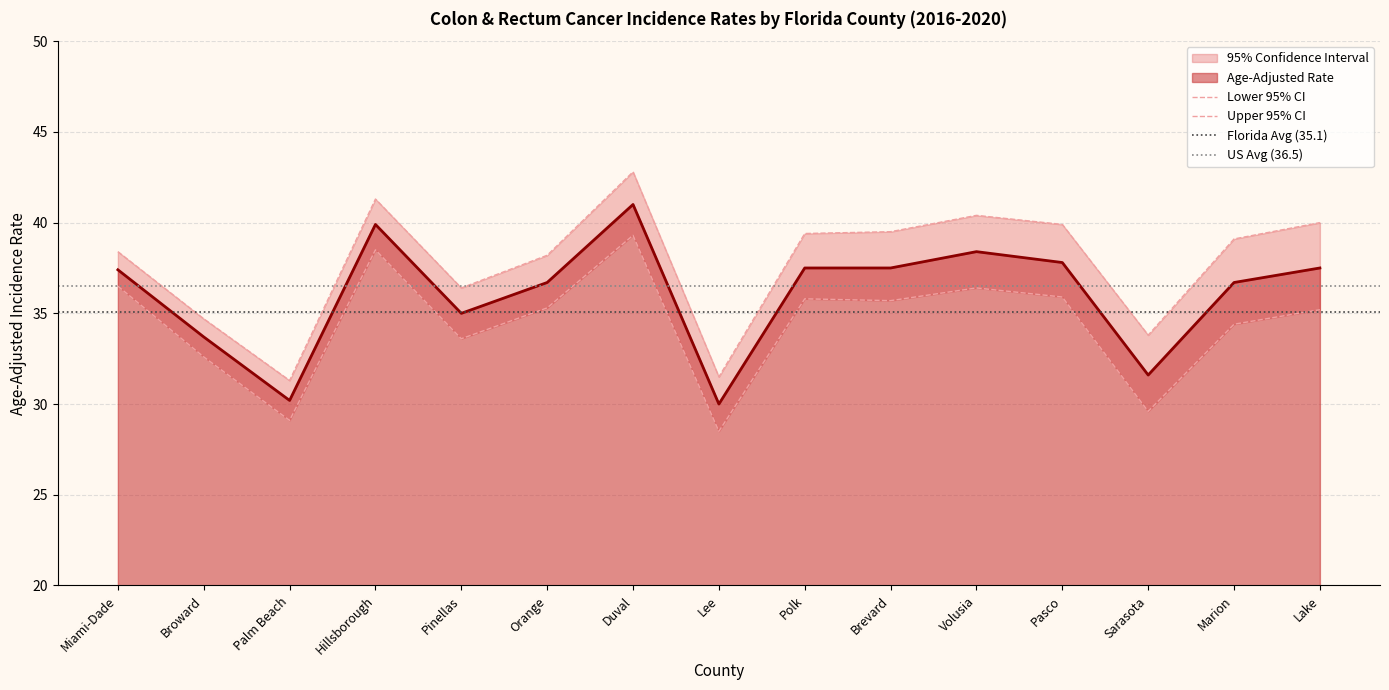

At which label does Age-Adjusted Rate first exceed 37?

Miami-Dade